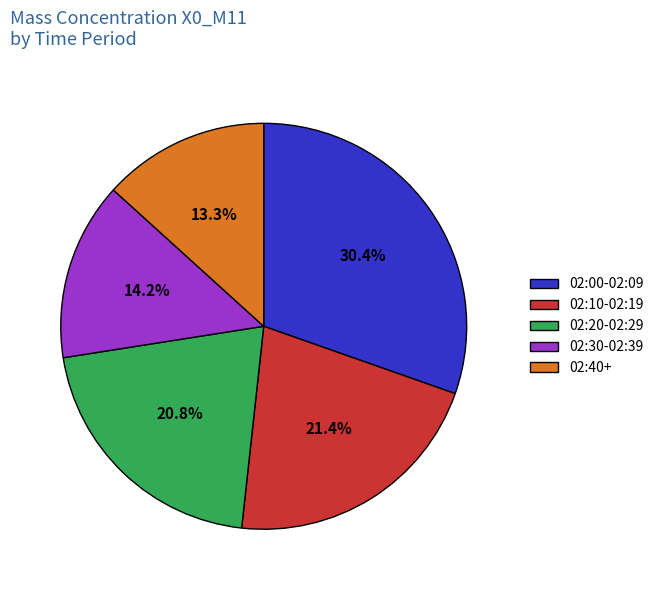

Rank the categories by value from lowest to highest.

02:40+, 02:30-02:39, 02:20-02:29, 02:10-02:19, 02:00-02:09